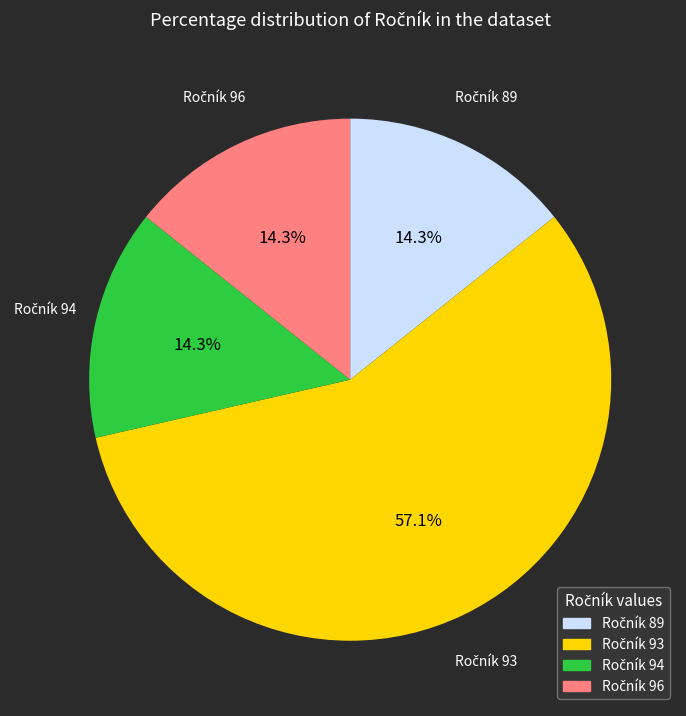

Is there any slice that represents more than half of the pie?

Yes